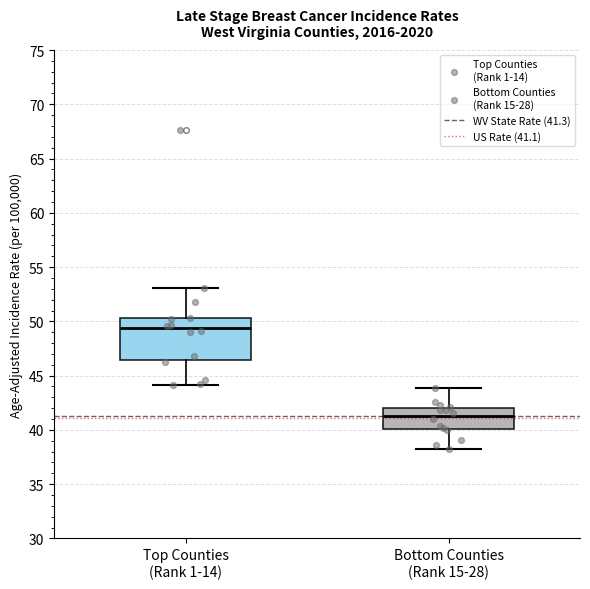

Which box is the tallest, from its lower edge to its upper edge?

Top Counties (Rank 1-14)